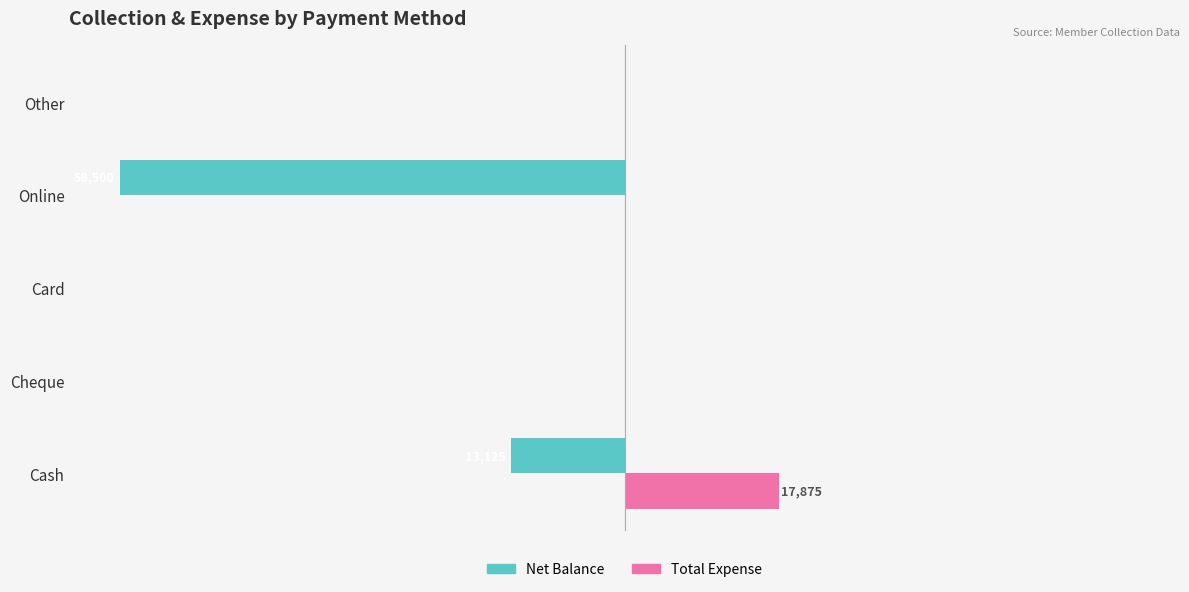

What are all the series names shown in the legend?

Net Balance, Total Expense